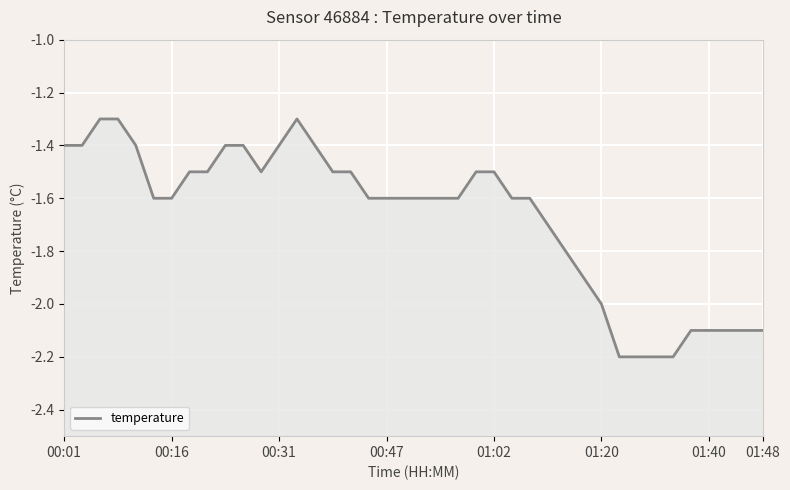

What is the difference between the maximum and minimum values?

0.9